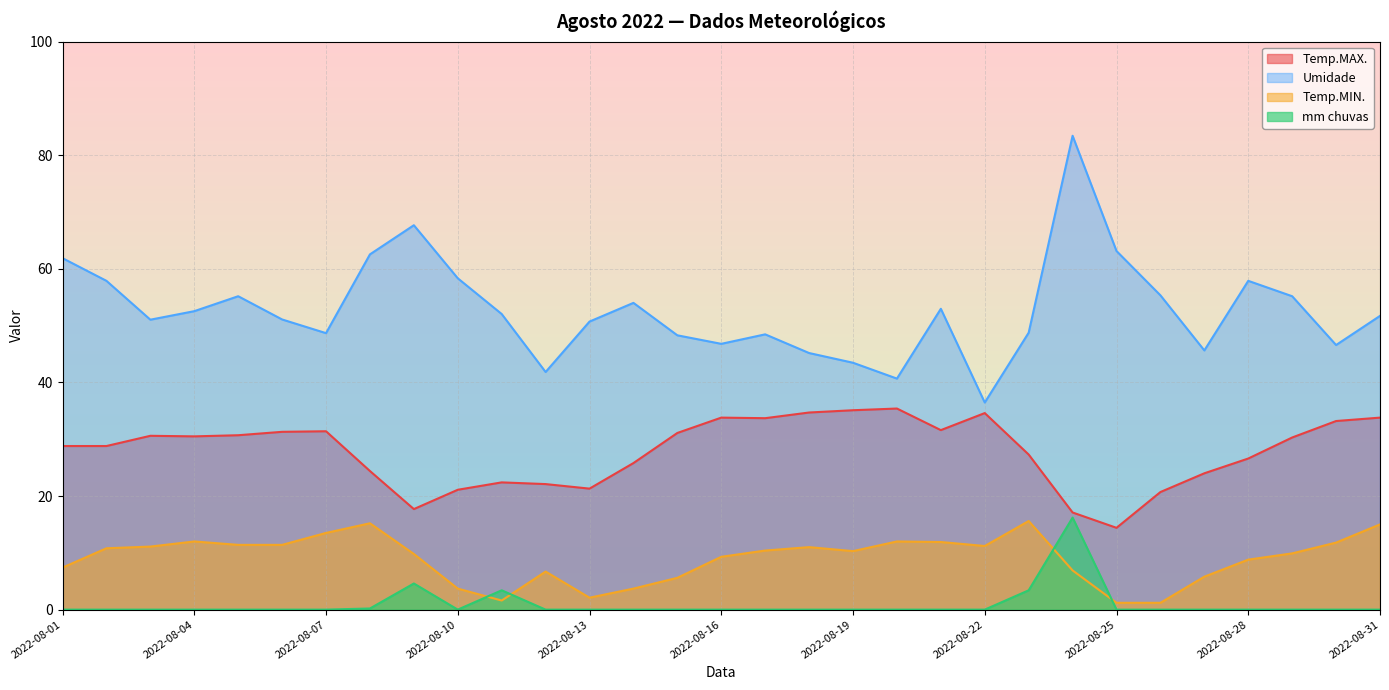

At 2022-08-16, list the series in order from smallest to largest.

mm chuvas, Temp.MIN., Temp.MAX., Umidade